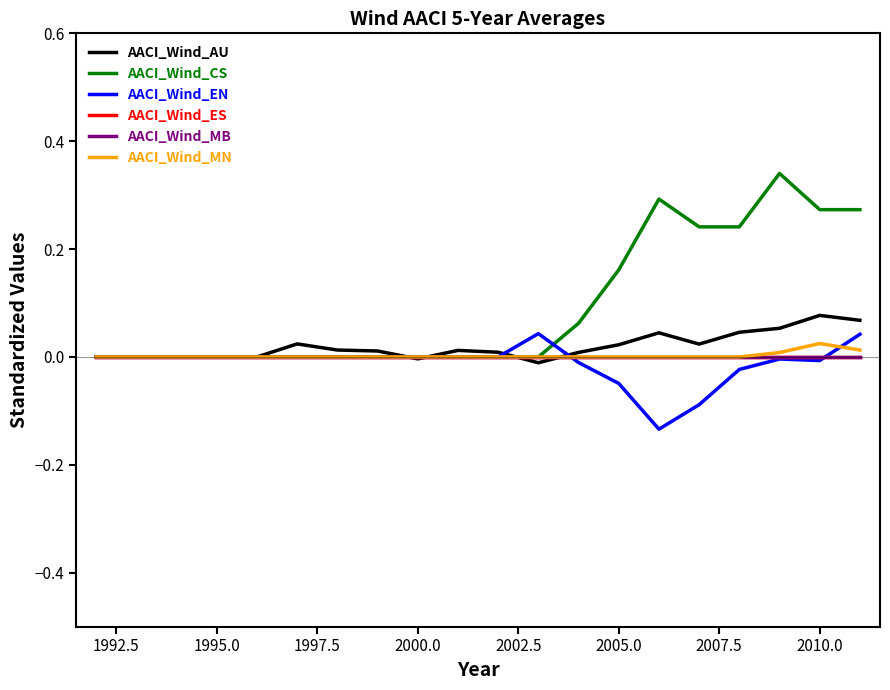

Does the chart display data point markers on the line(s)?

No